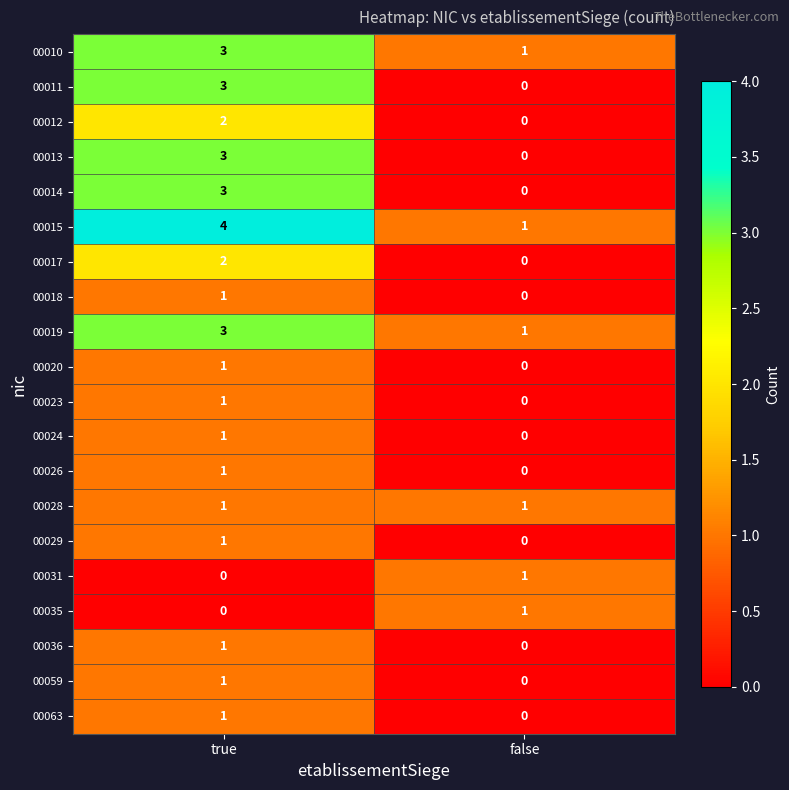

The 00028 series shows 2 at true. True or false?

False